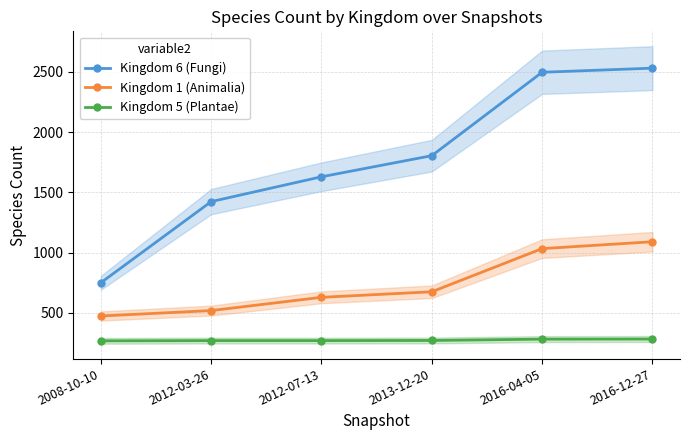

What is the difference between the maximum and minimum values in the Kingdom 1 (Animalia) series?

616